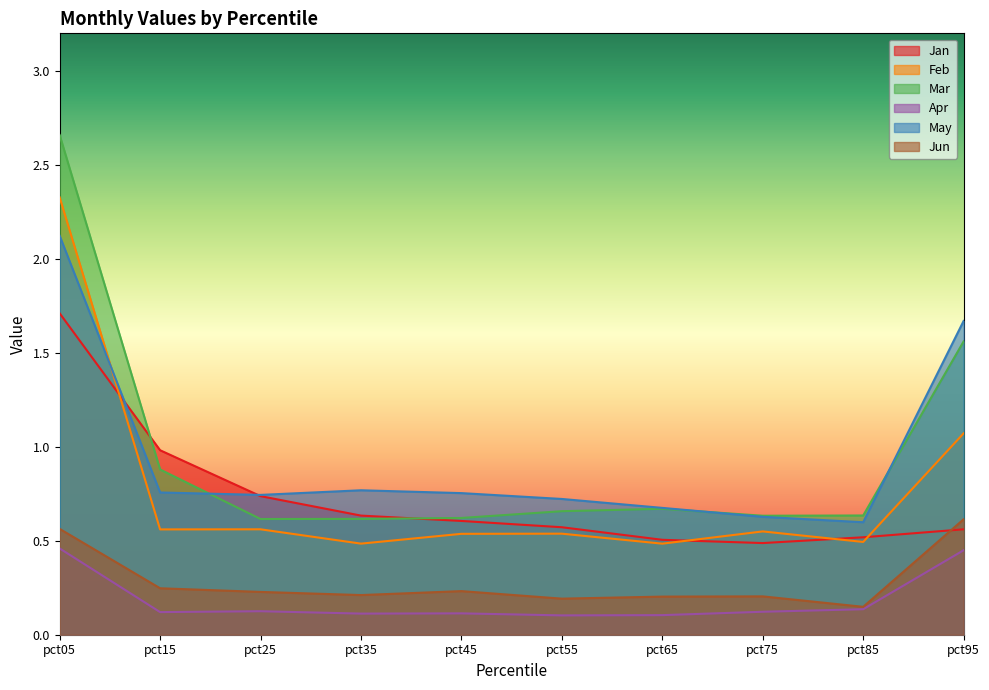

What are all the series names shown in the legend?

Jan, Feb, Mar, Apr, May, Jun